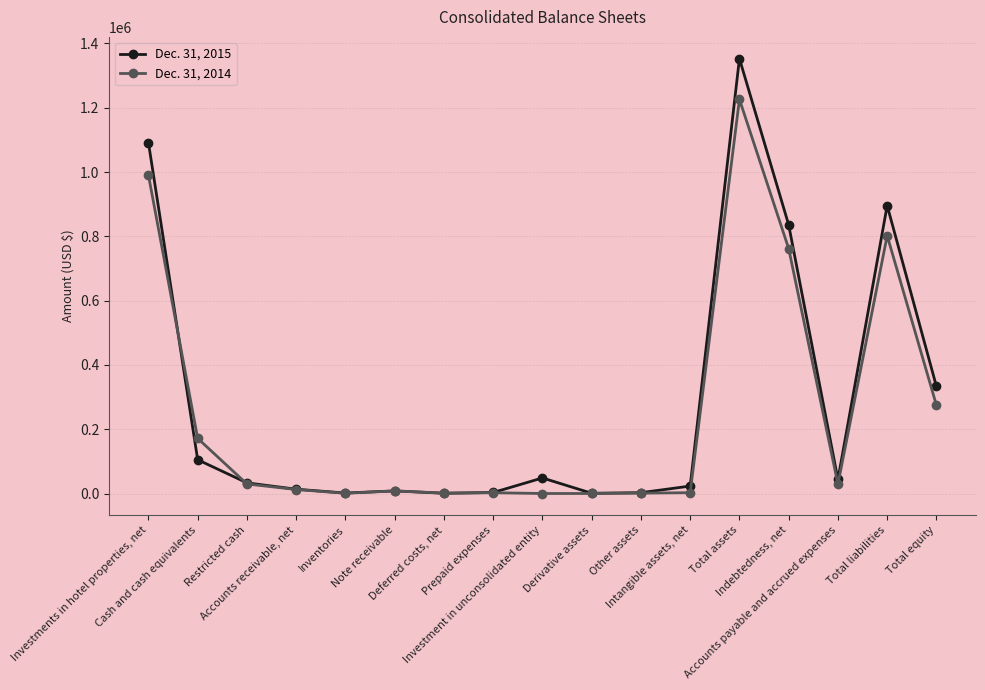

Which series has the largest range (max minus min)?

Dec. 31, 2015